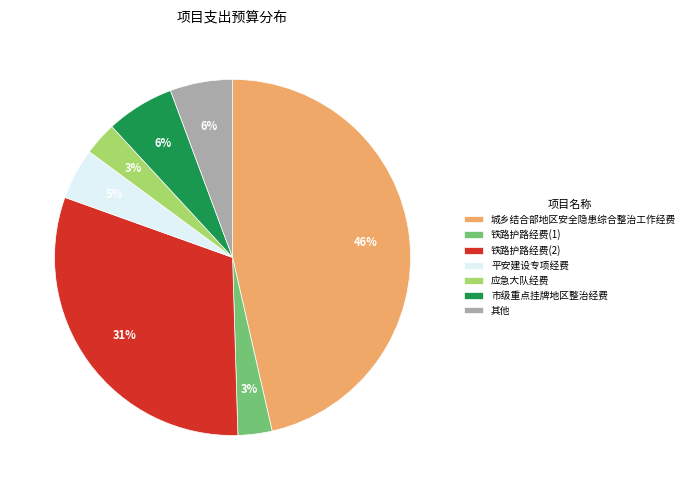

Does any single category account for the majority?

No